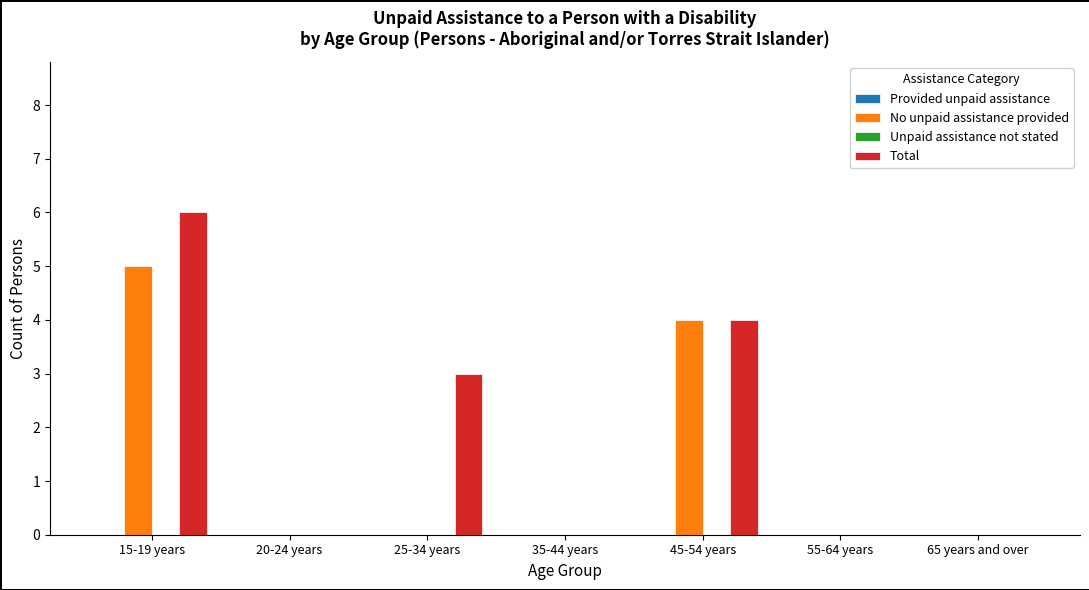

Which series has the largest total across all categories?

Total